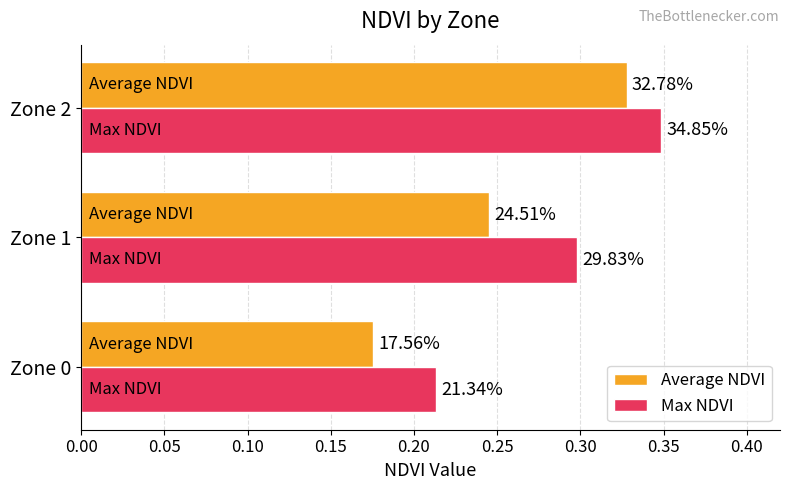

What is the minimum value shown in the chart?

0.2